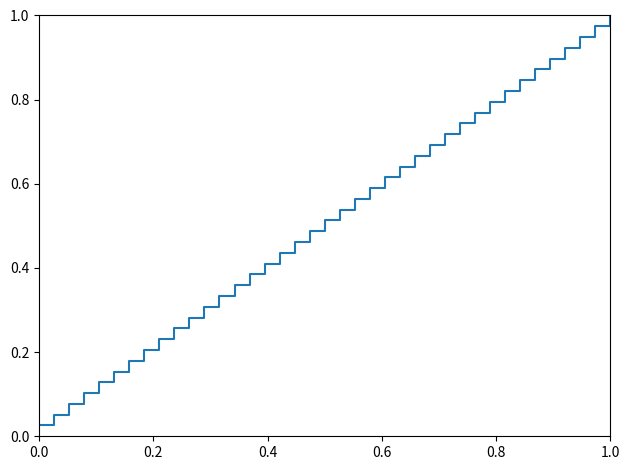

At which category does the chart reach its peak across all series?

1.0